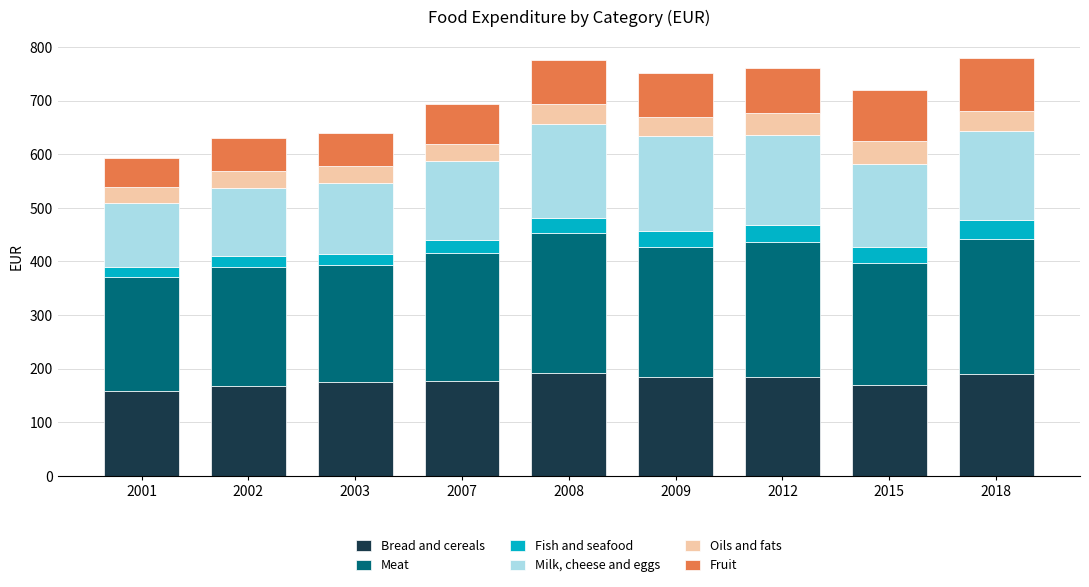

What is the total value across all series at 2015?

719.3